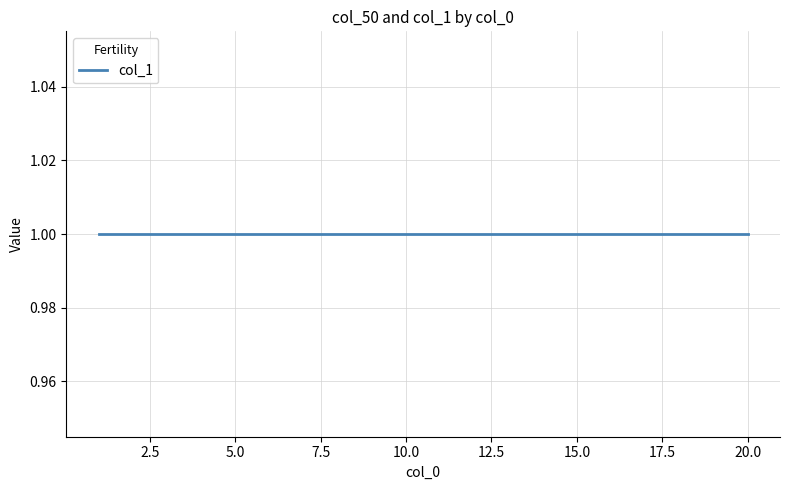

What is the highest value of the col_1 series?

1